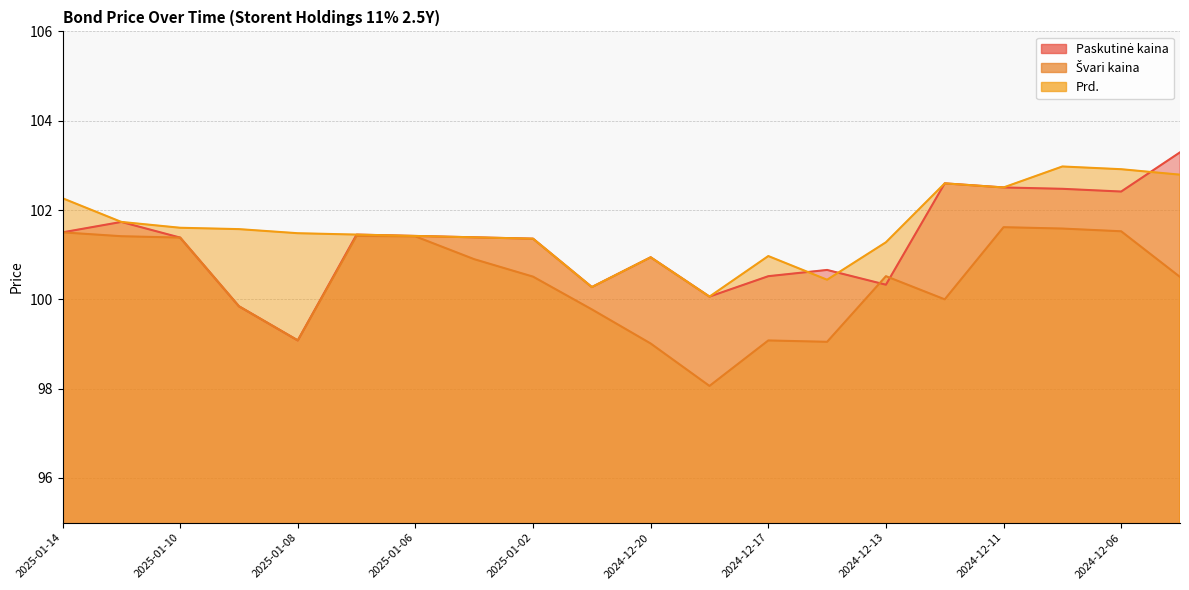

What is the label of the 17th point from the left?

2024-12-11